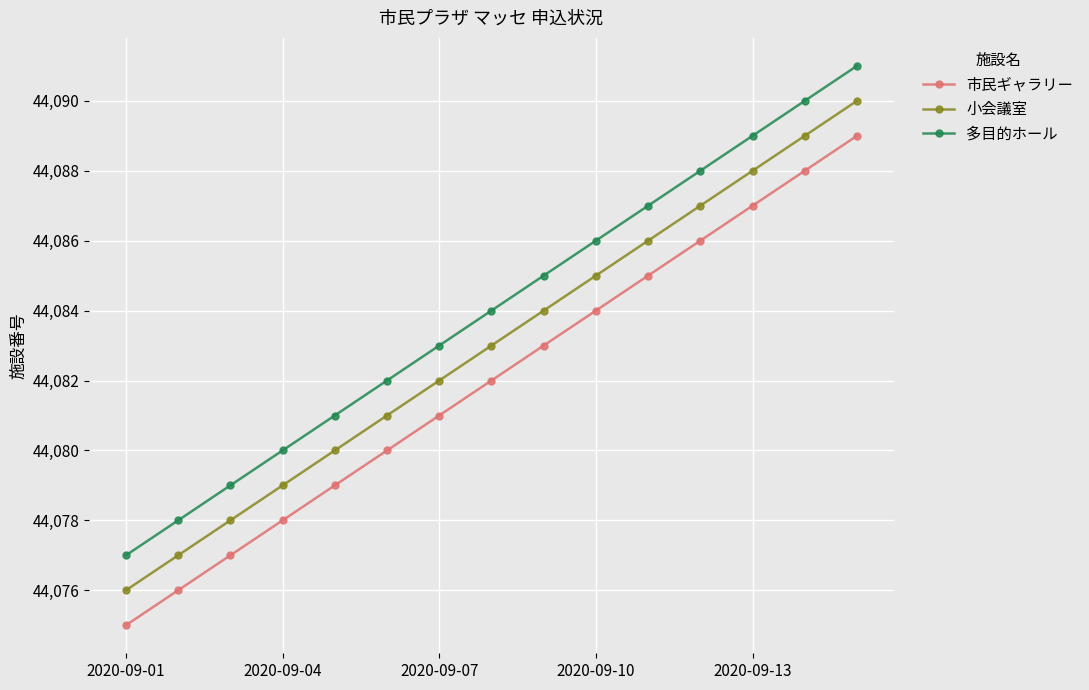

List the series in order of their overall mean, lowest first.

市民ギャラリー, 小会議室, 多目的ホール